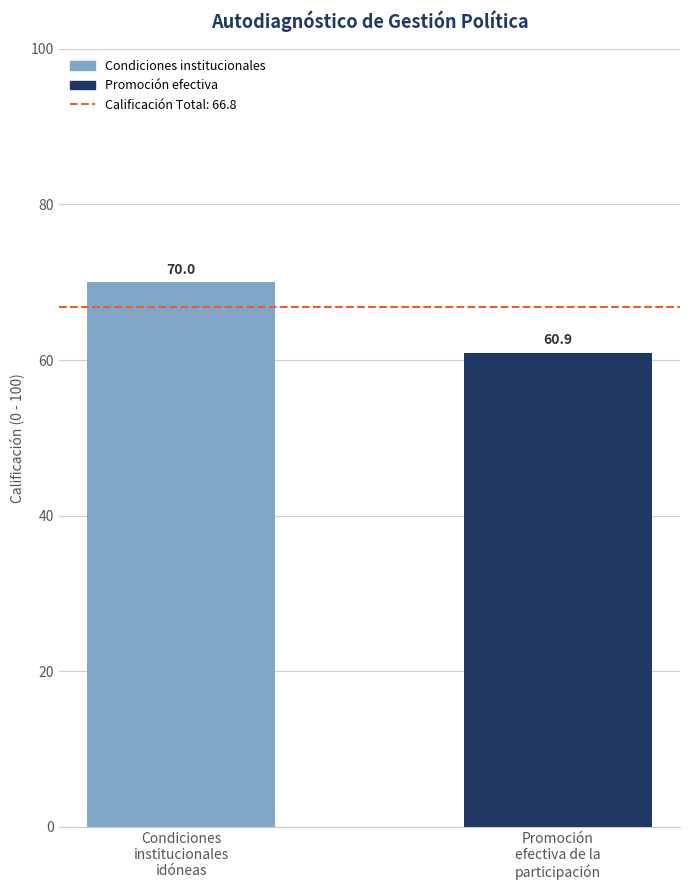

Reading left to right, extract all data points from this chart.

70.0	60.9